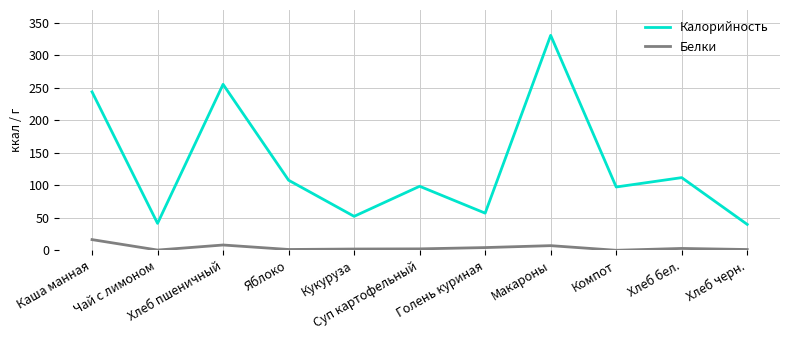

What is the total value across all series at Кукуруза?

54.5